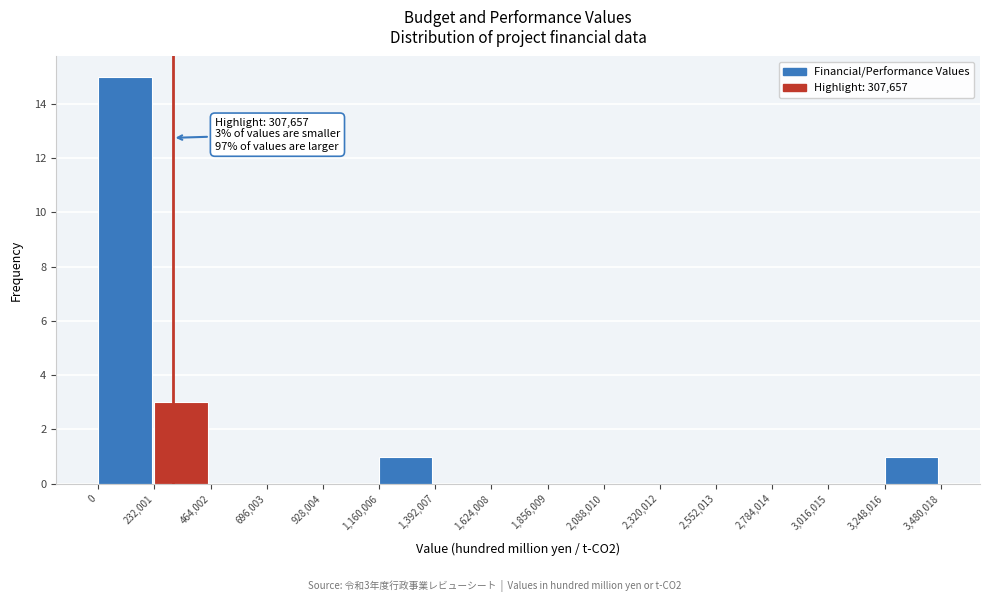

Which range on the x-axis has the tallest bar?

0 to 232,001